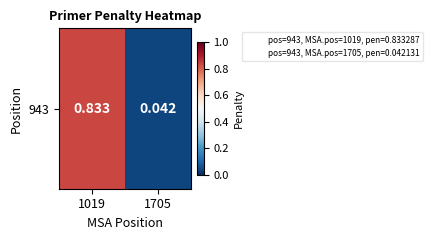

Reading left to right, what are all the values shown in this chart?

0.8	0.0